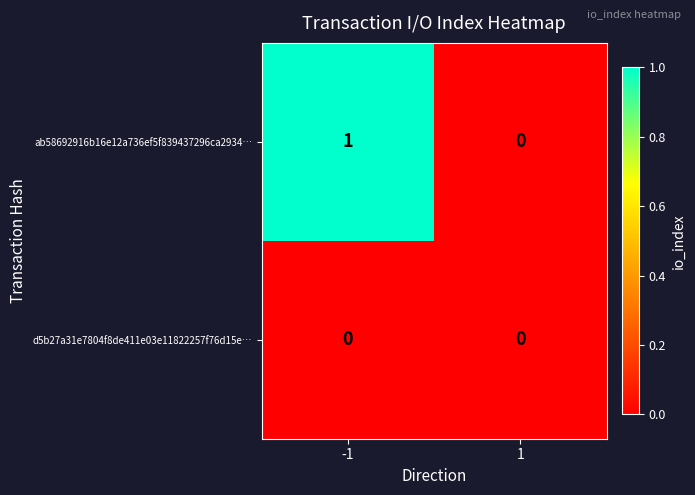

Reading left to right, extract all data points from this chart.

ab58692916b16e12a736ef5f839437296ca2934…: -1=1	1=0
d5b27a31e7804f8de411e03e11822257f76d15e…: -1=0	1=0